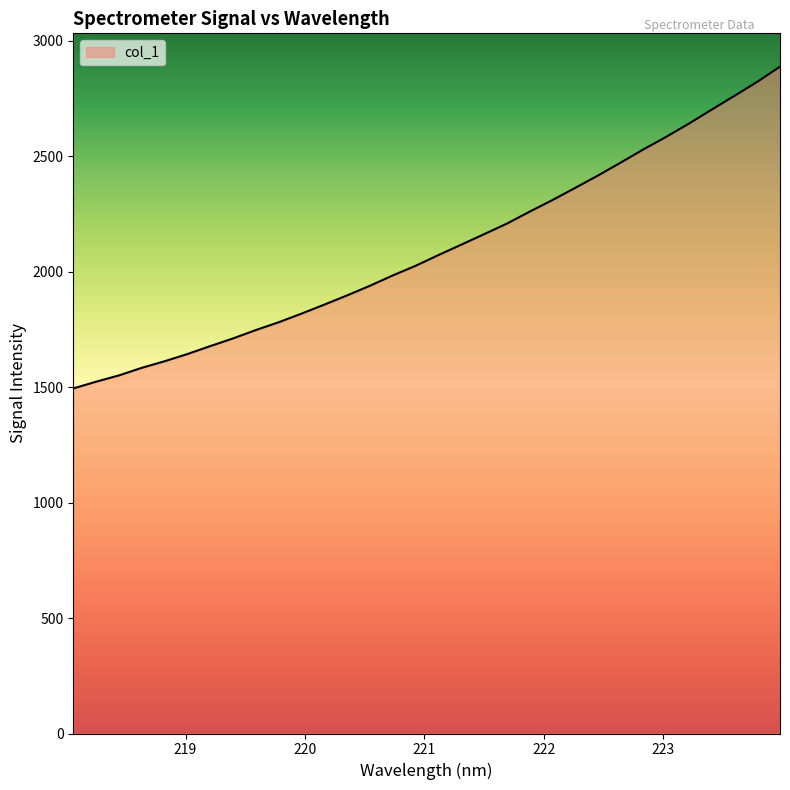

What is the maximum value shown in the chart?

2888.3